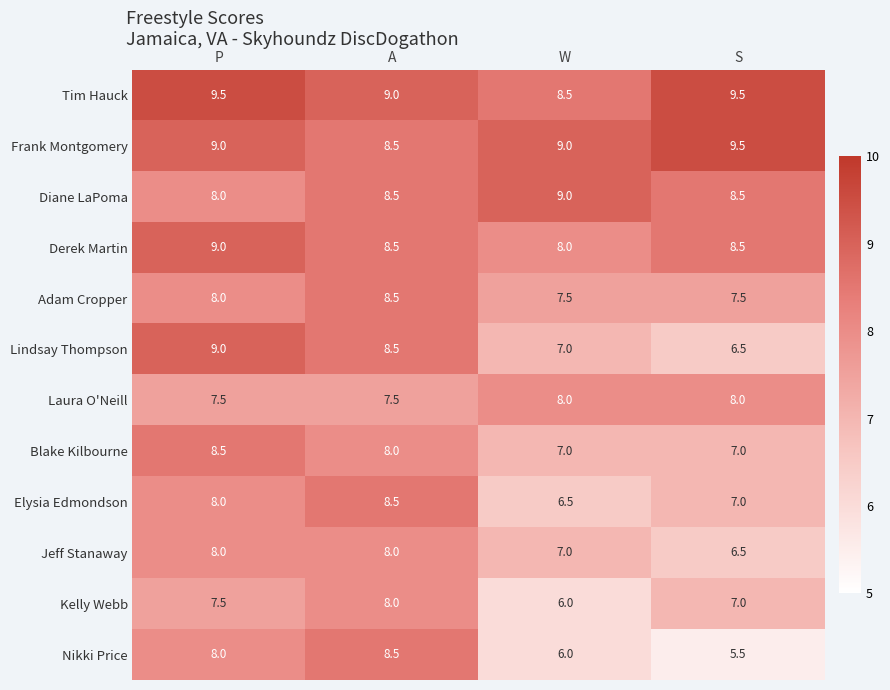

Where does the Kelly Webb series first go above 7?

P